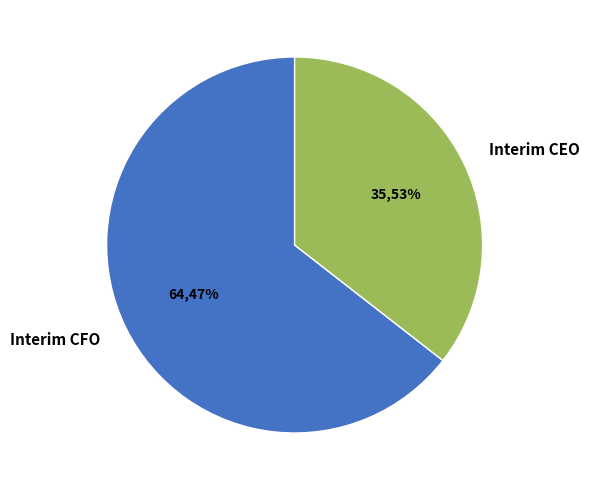

Which slice represents more than half of the pie?

Interim CFO